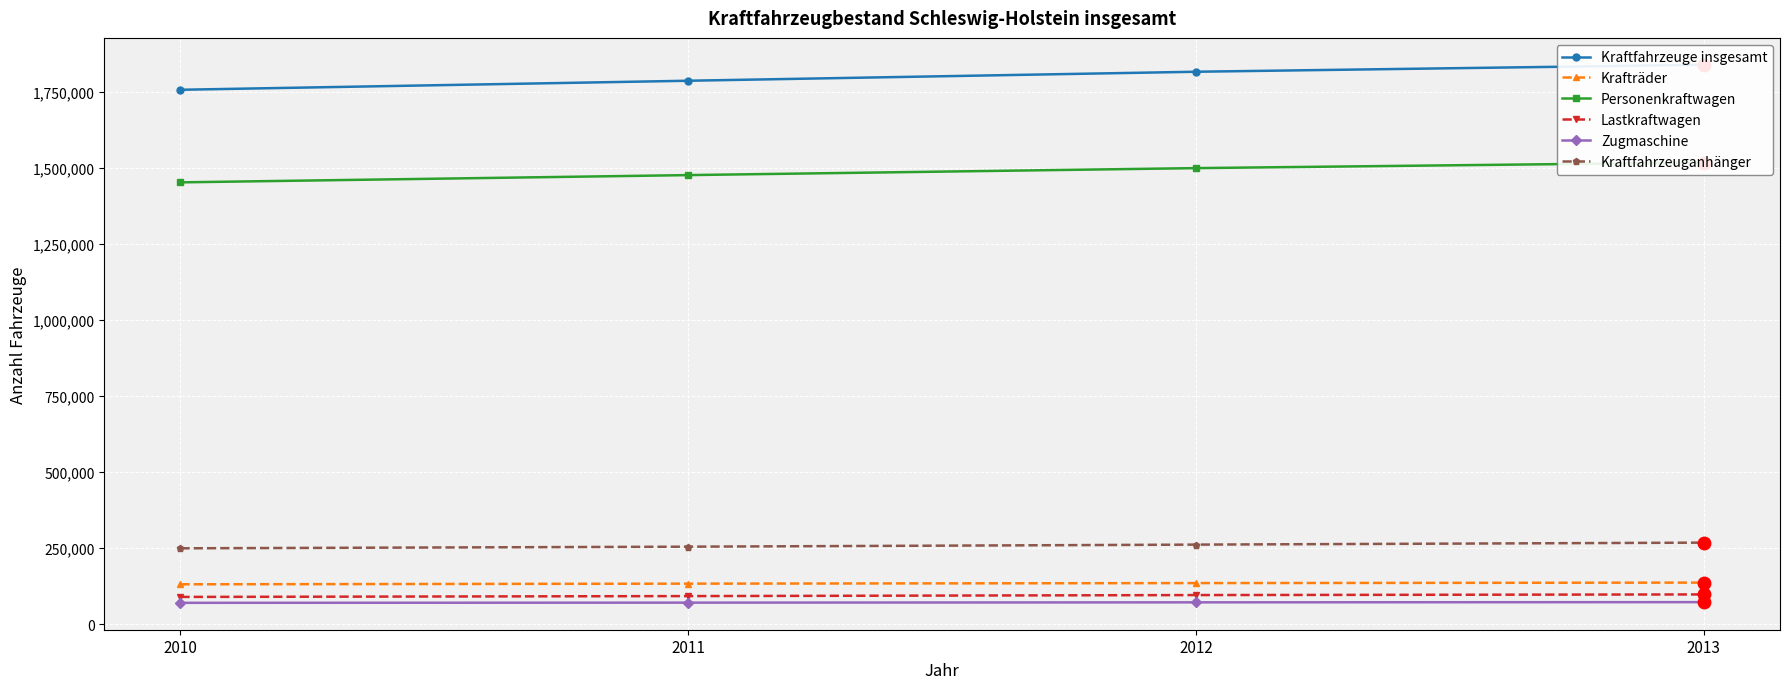

At how many categories does at least one series exceed 315452?

4